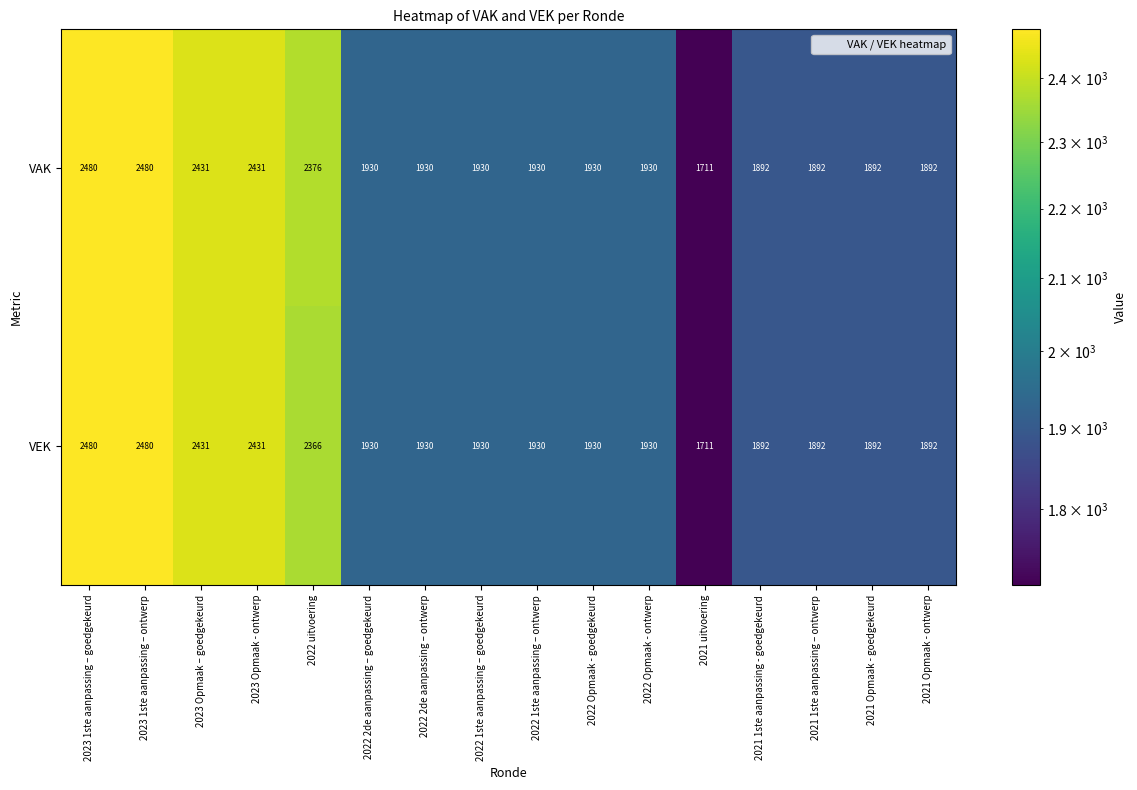

What is the average value of the VAK series?

2066